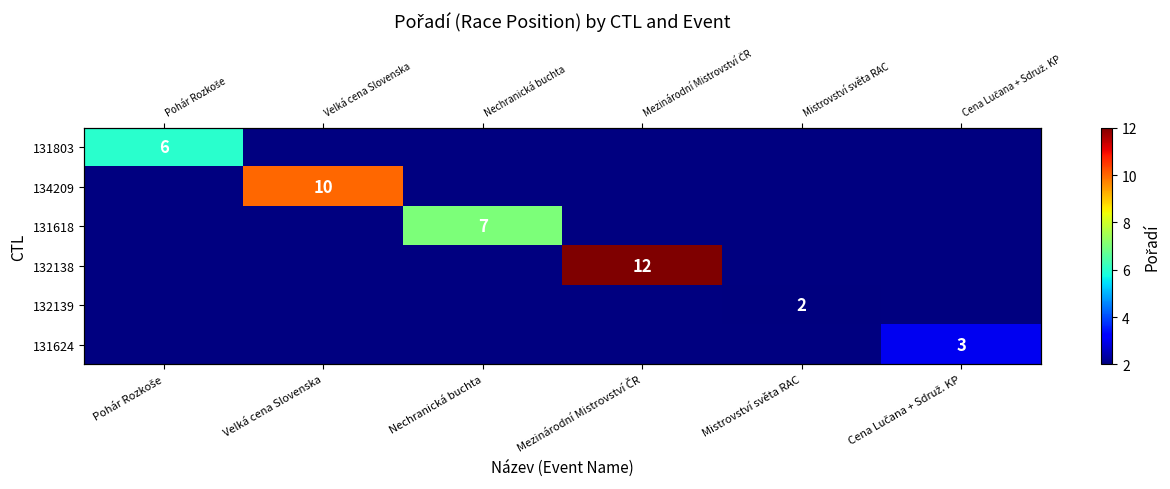

At Velká cena Slovenska, list the series in order from smallest to largest.

131803, 134209, 131618, 132138, 132139, 131624